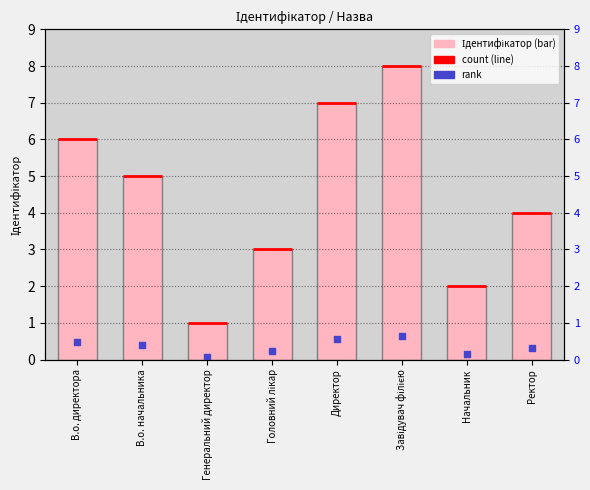

Which series contains the highest Y value?

Ідентифікатор